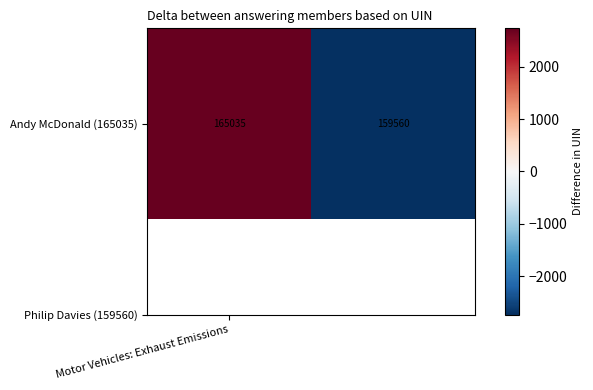

What value does the data have at 1?

-2737.5